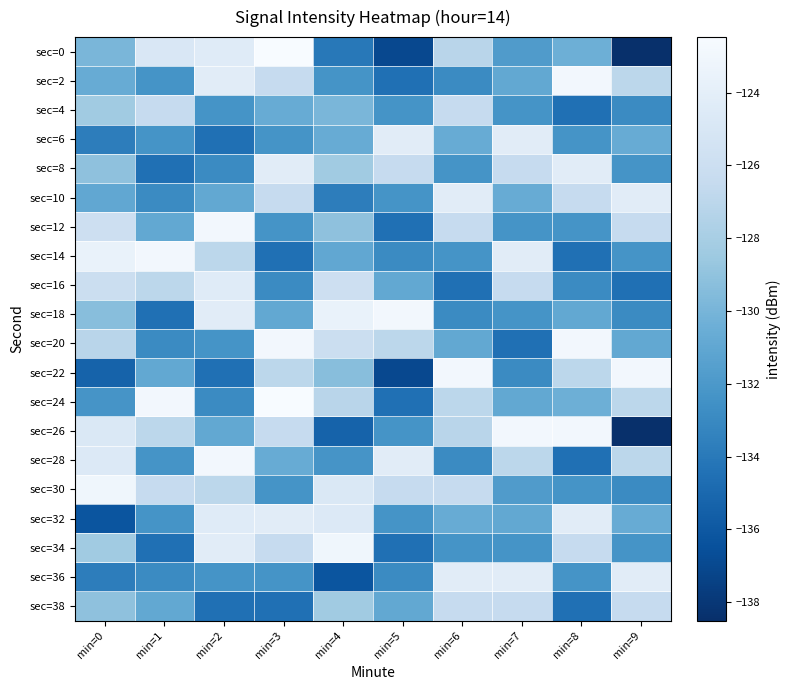

At min=4, list the series in order from smallest to largest.

sec=36, sec=26, sec=0, sec=10, sec=2, sec=28, sec=14, sec=6, sec=4, sec=22, sec=12, sec=8, sec=38, sec=24, sec=20, sec=16, sec=30, sec=32, sec=18, sec=34